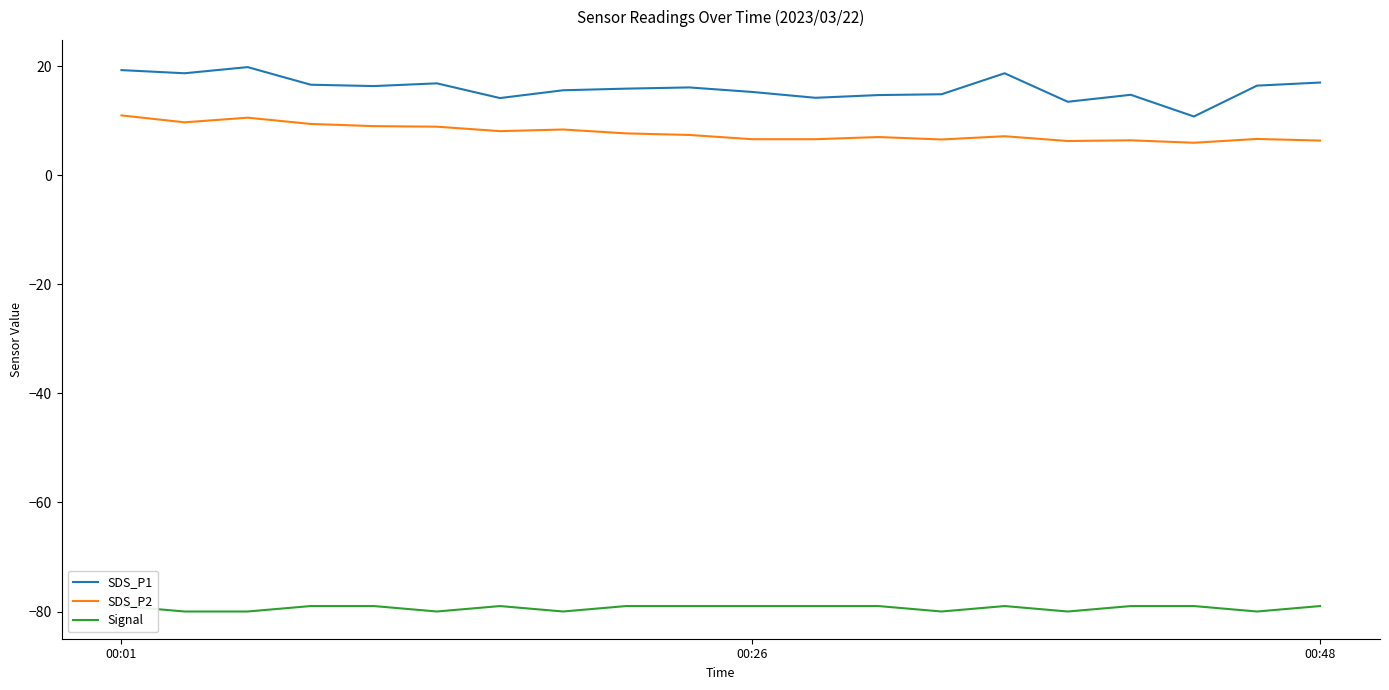

True or false: SDS_P2 and SDS_P1 intersect in this chart.

False